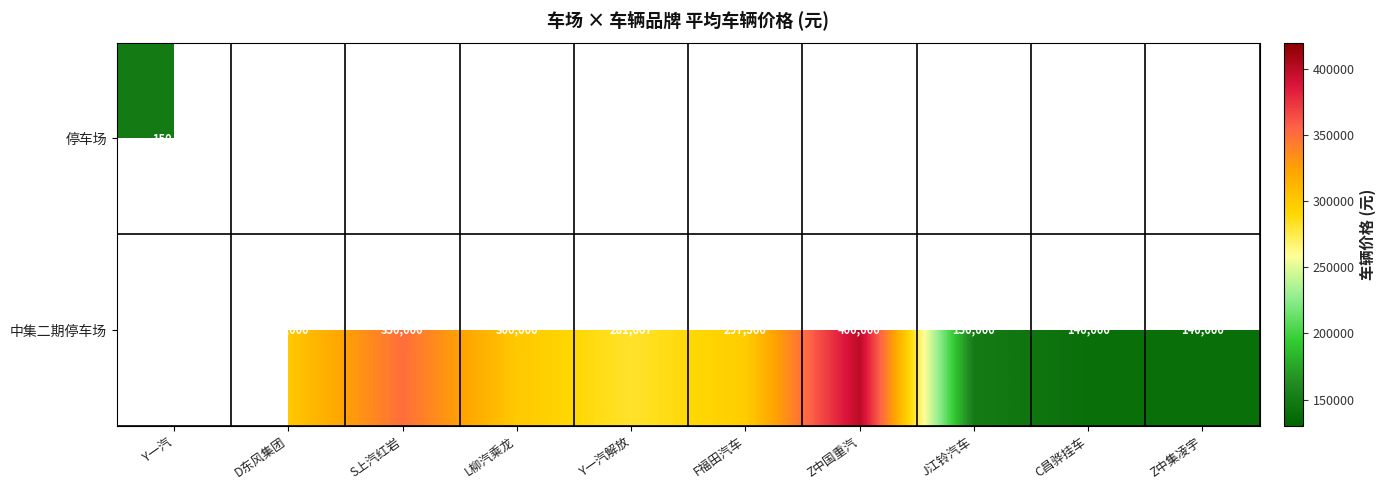

The 中集二期停车场 series shows 297500 at F福田汽车. True or false?

True